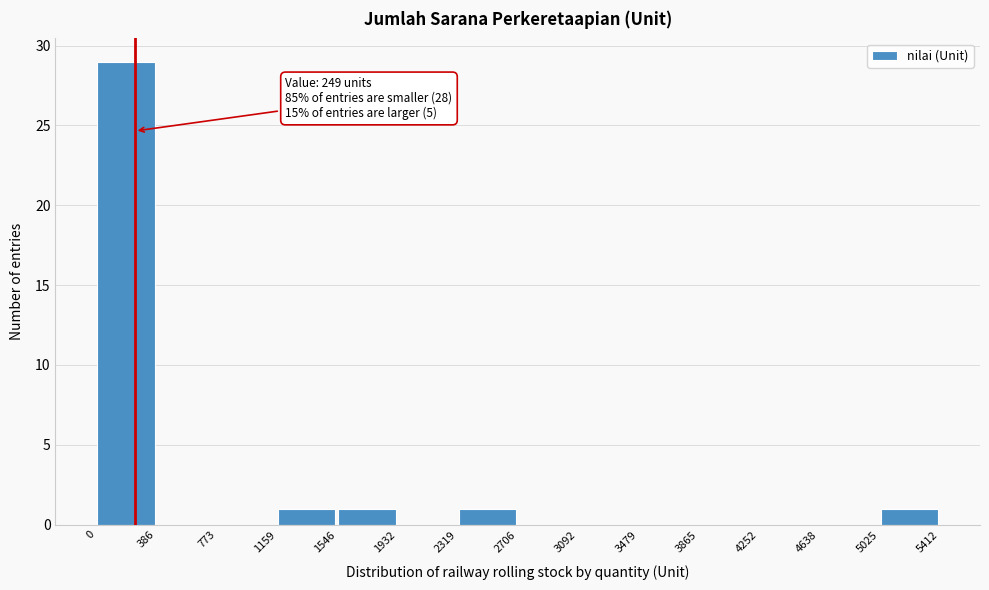

Which range on the x-axis has the tallest bar?

0 to 386